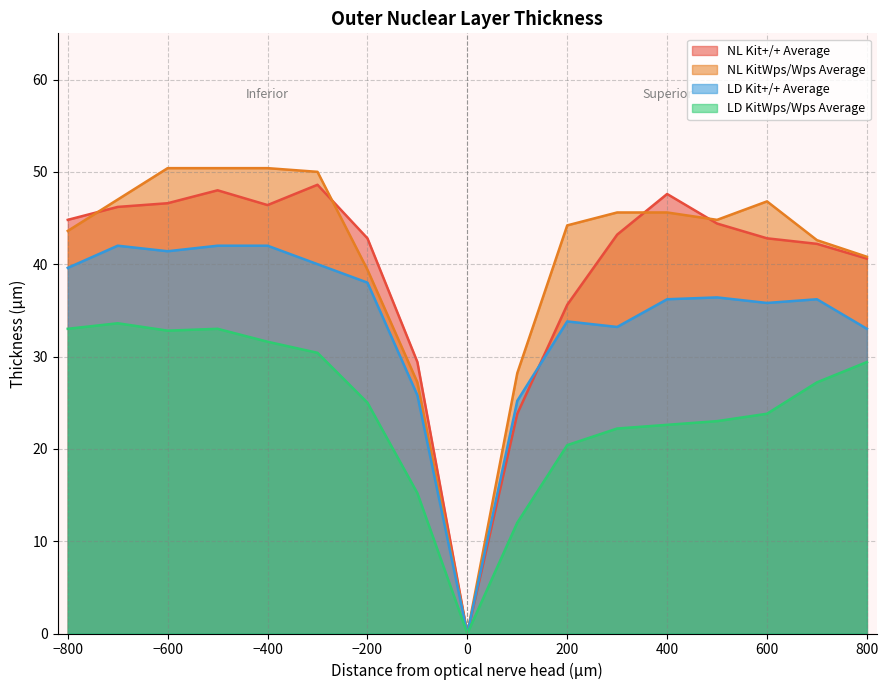

Rank the series by their maximum value, from lowest to highest.

LD KitWps/Wps Average, LD Kit+/+ Average, NL Kit+/+ Average, NL KitWps/Wps Average